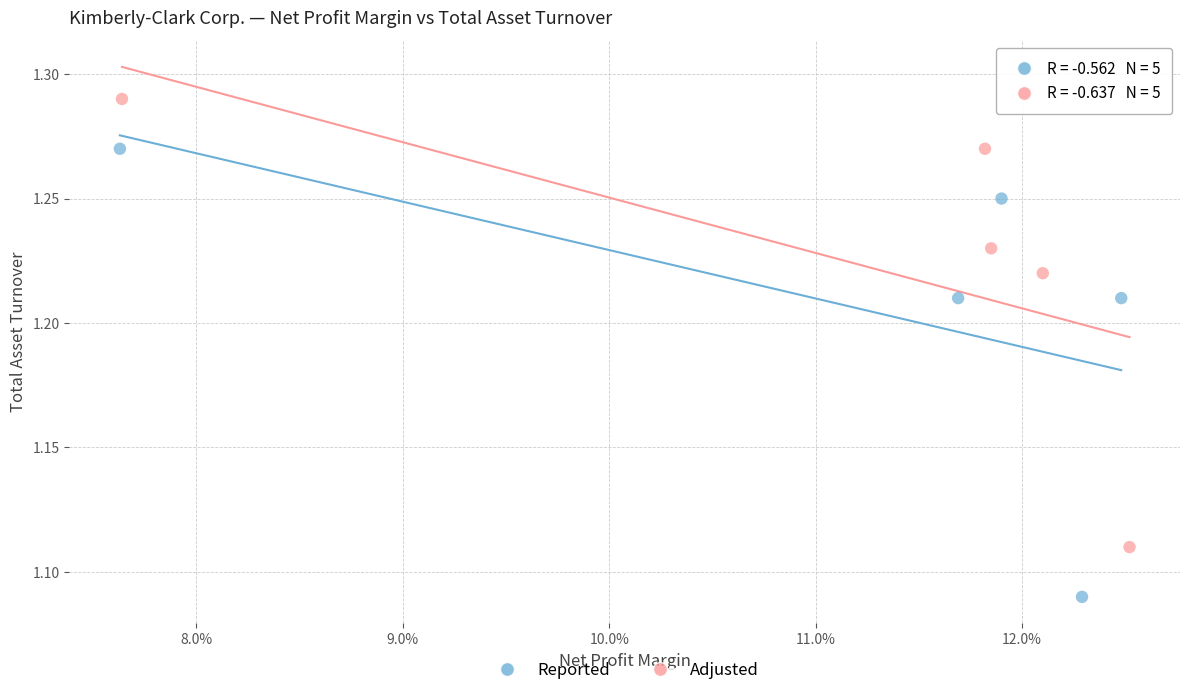

Which series contains the lowest Y value?

Reported